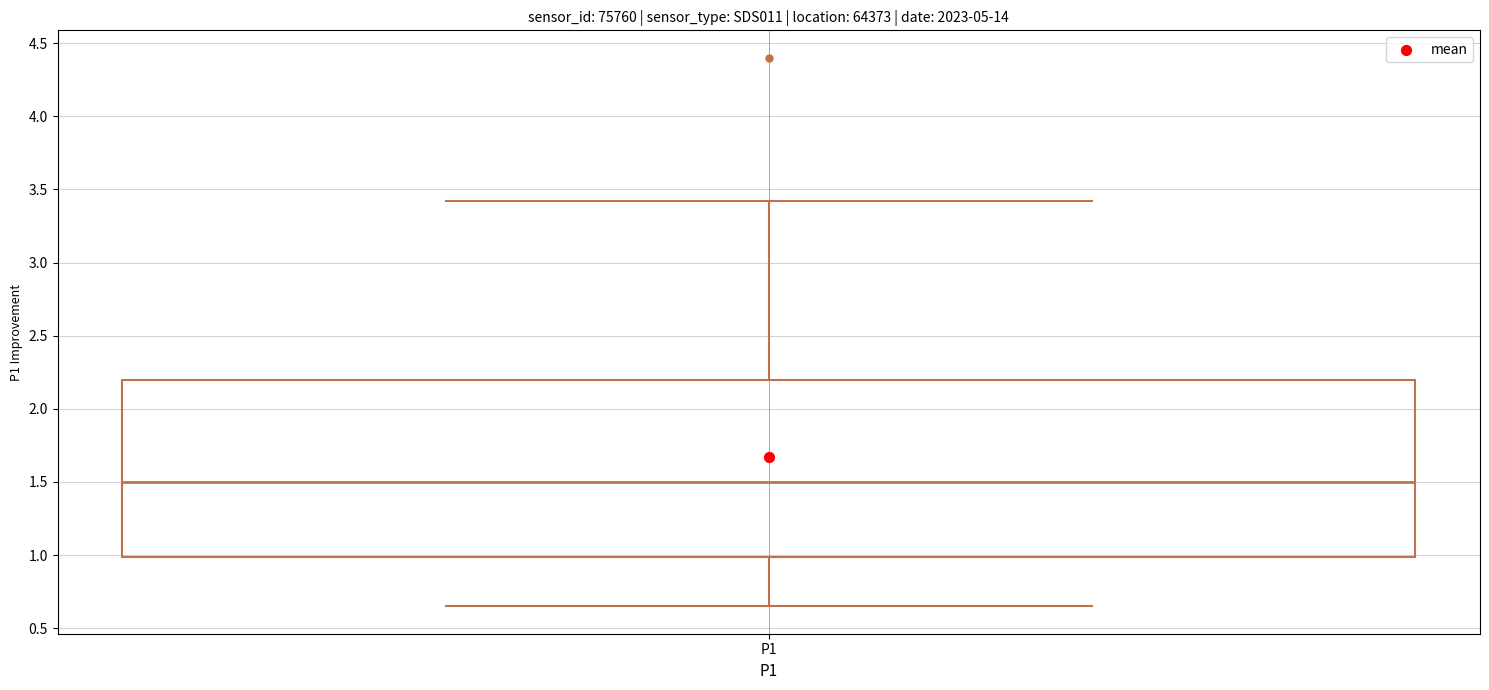

Transcribe this box plot: give where the median line is, the range the box spans, and where the two whiskers end, as read against the y-axis. The values are not printed on the chart, so give them approximately, as read against the axis.

median 1.50, box 1.00 to 2.20, whiskers 0.65 to 3.40